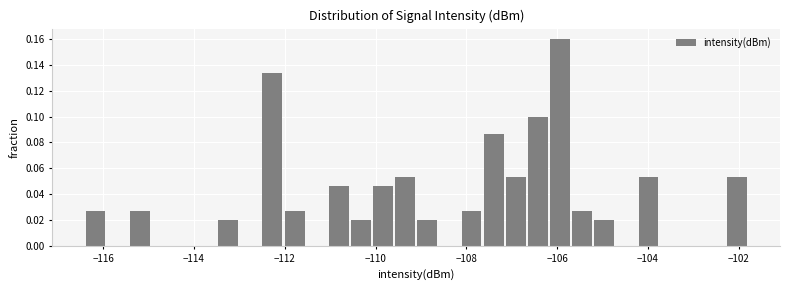

Around what value on the x-axis is the tallest bar? Give the approximate position of its centre, as read against the axis.

-106.0